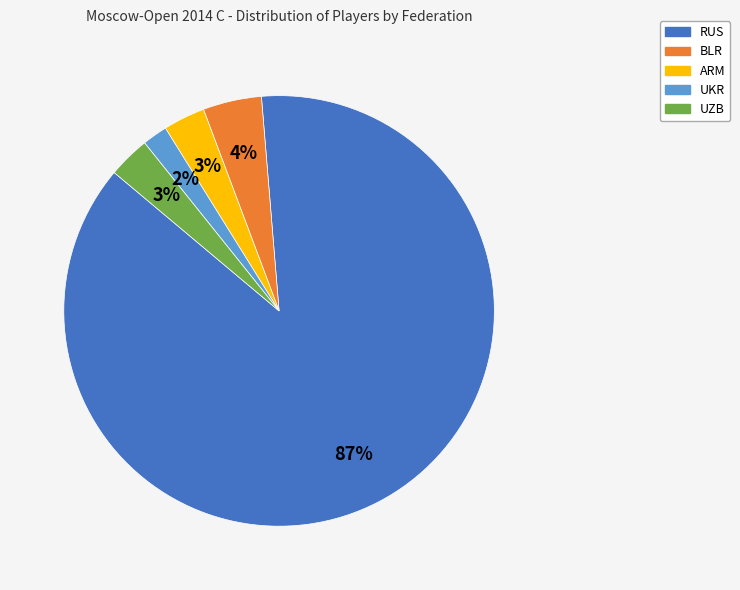

What percentage is the BLR slice, to the nearest percent?

4%